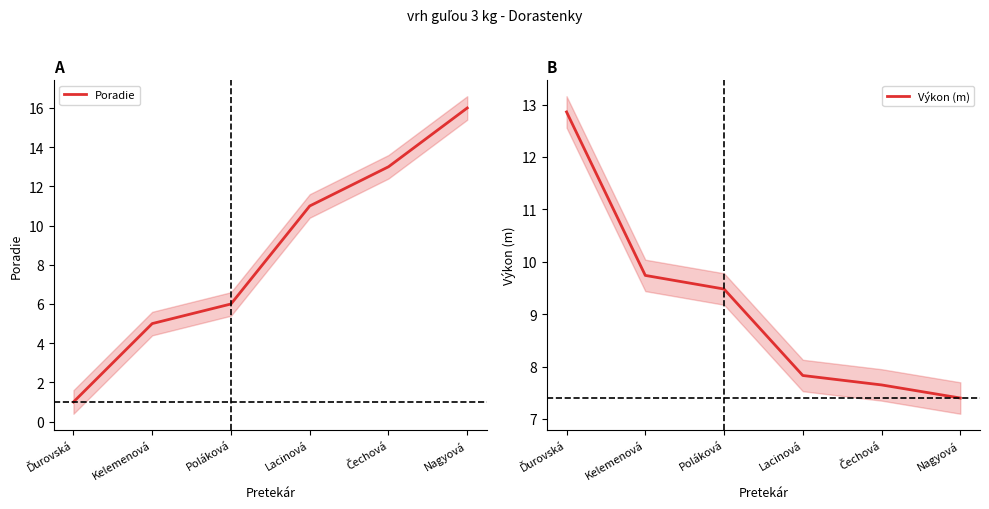

At which category is the sum across all series the highest?

Nagyová